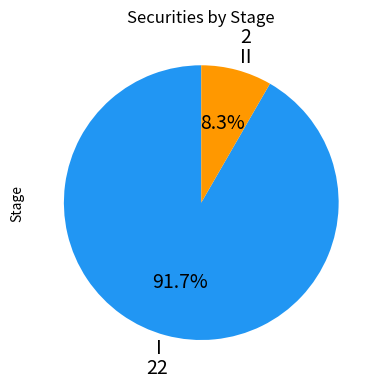

To the nearest percent, what percentage of the pie is II?

8%